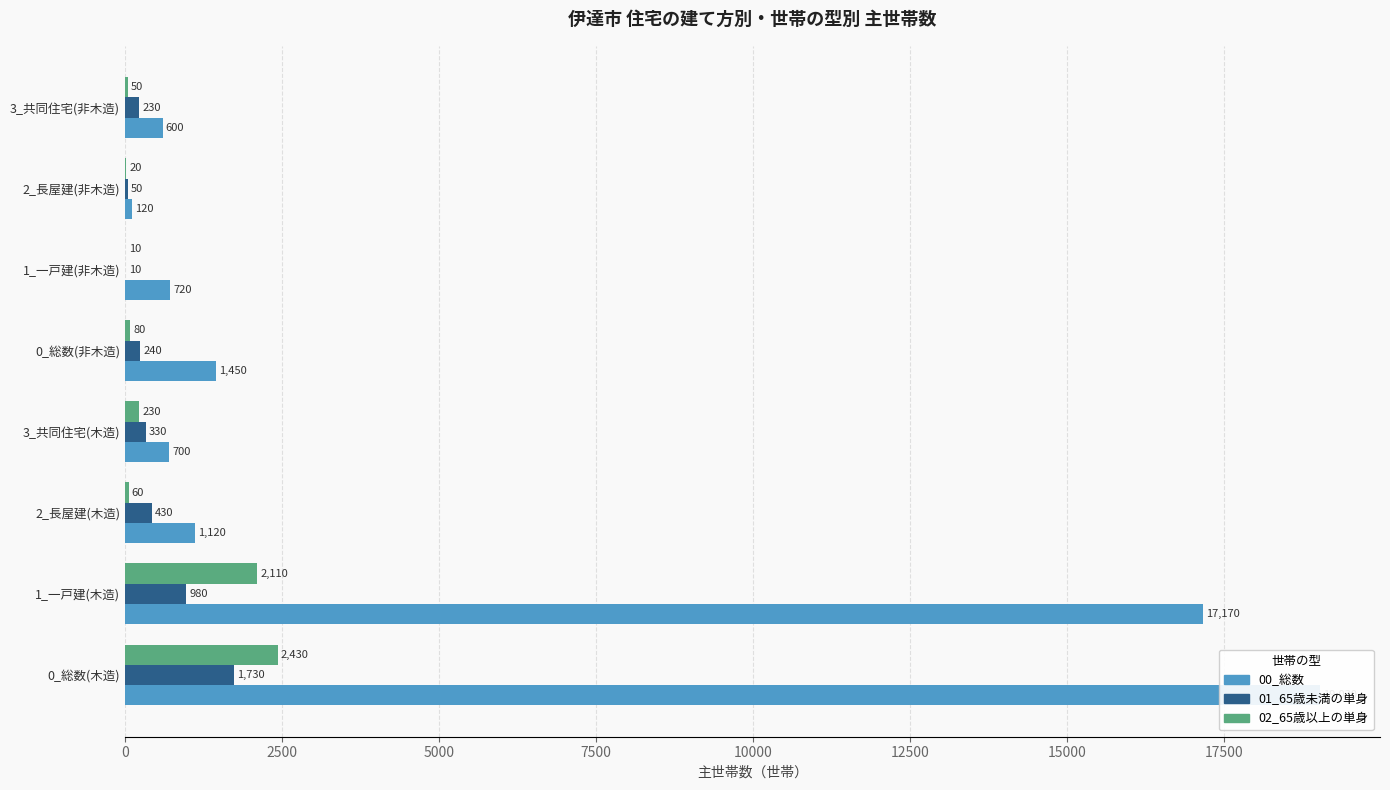

The 02_65歳以上の単身 series shows 41 at 0_総数(非木造). True or false?

False